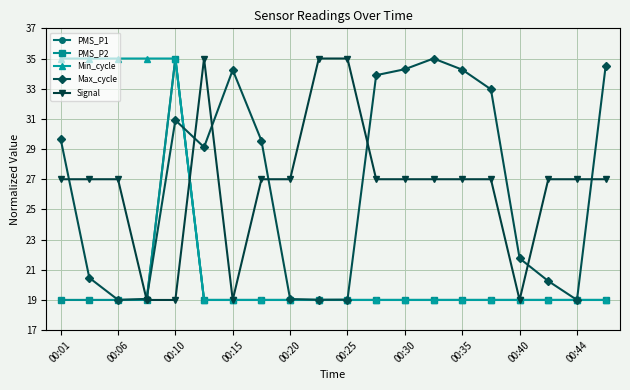

True or false: Max_cycle has more than 1 interior local peaks.

True